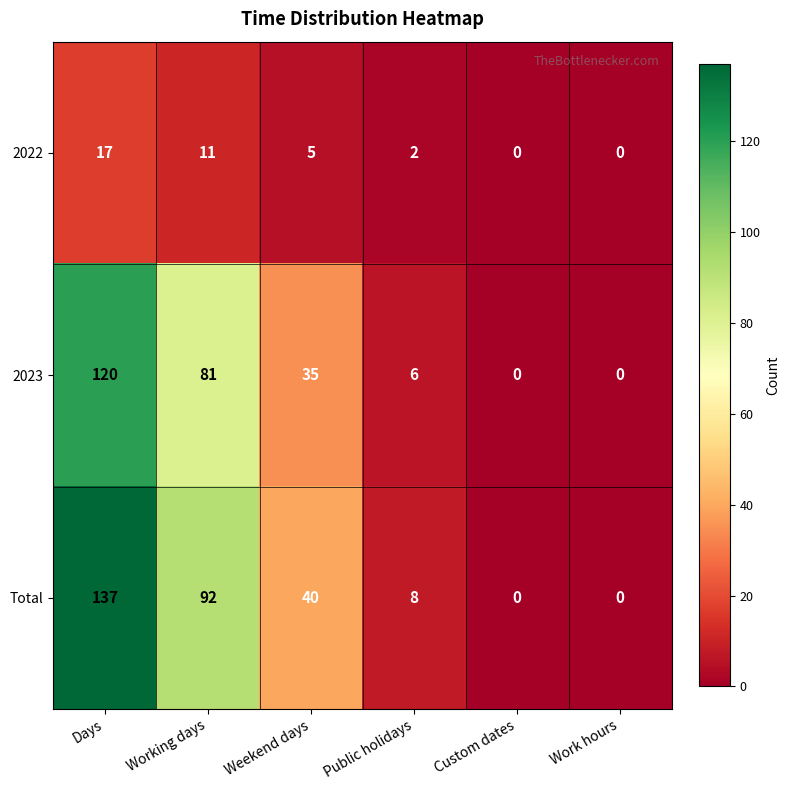

Which category has the highest value in the 2023 series?

Days